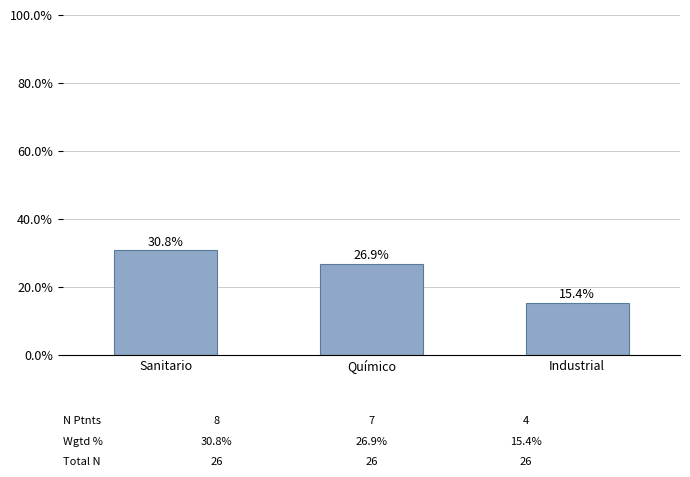

What is the ratio of the value at Químico to the value at Industrial?

1.7